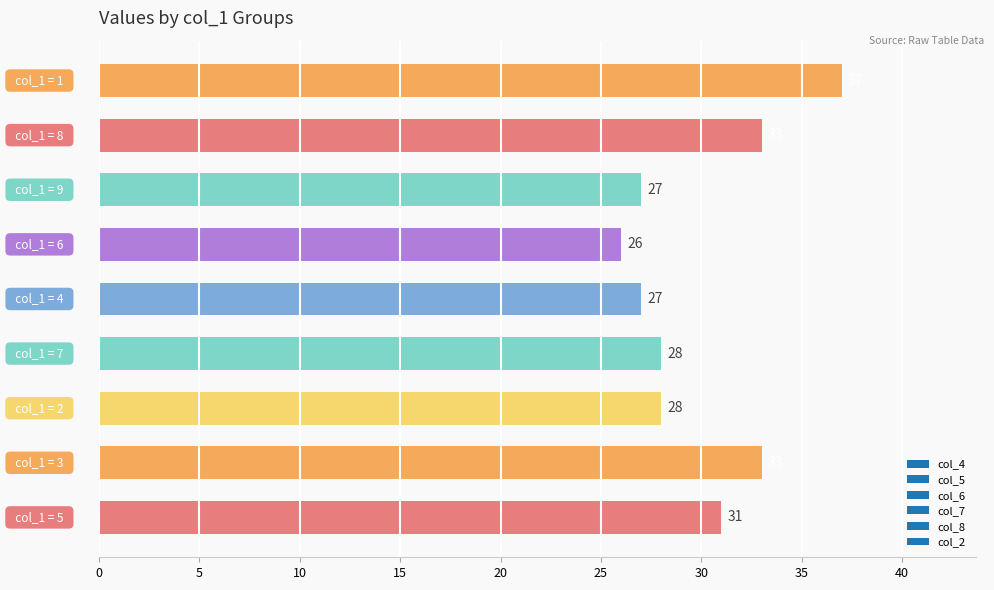

What is the difference between the second highest and second lowest values?

6